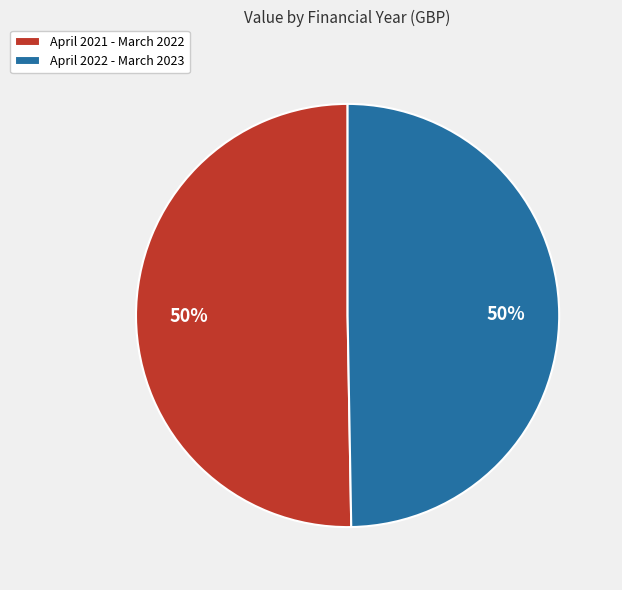

What is the ratio of the value at April 2022 - March 2023 to the value at April 2021 - March 2022?

1.0